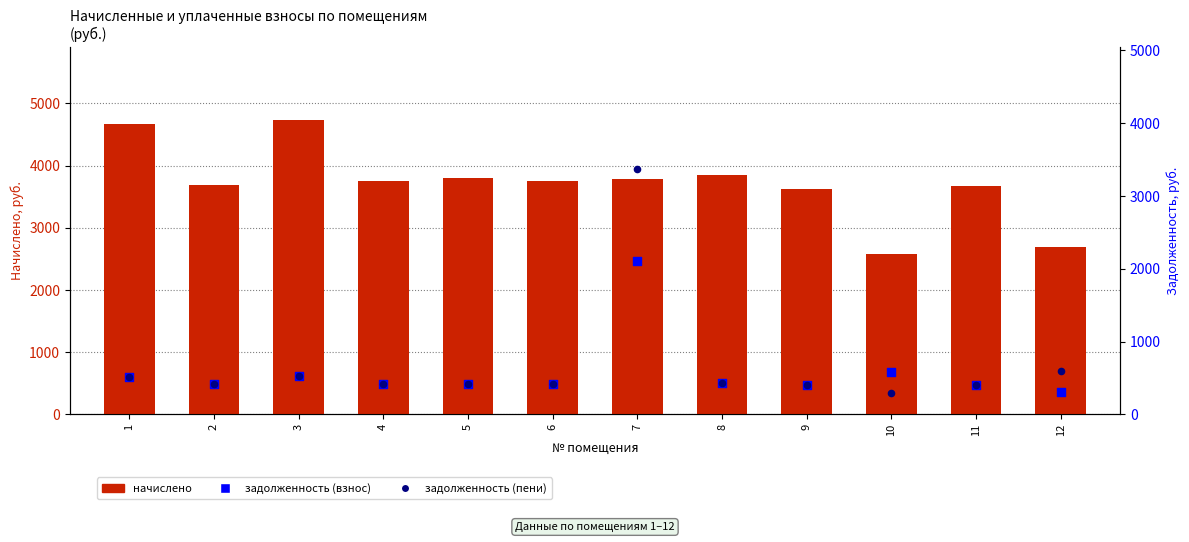

Is the value of начислено at 9 greater than the value of задолженность (пени) at 9?

Yes